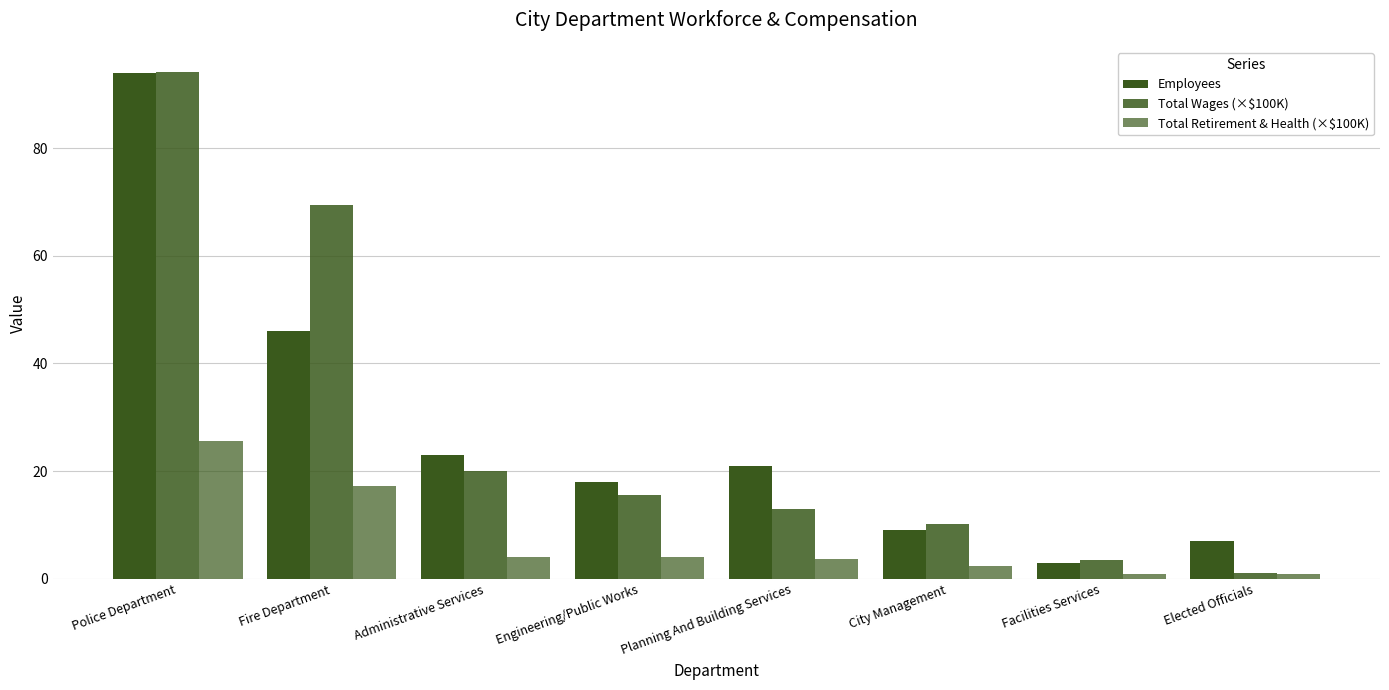

How many bars are there in each group?

3